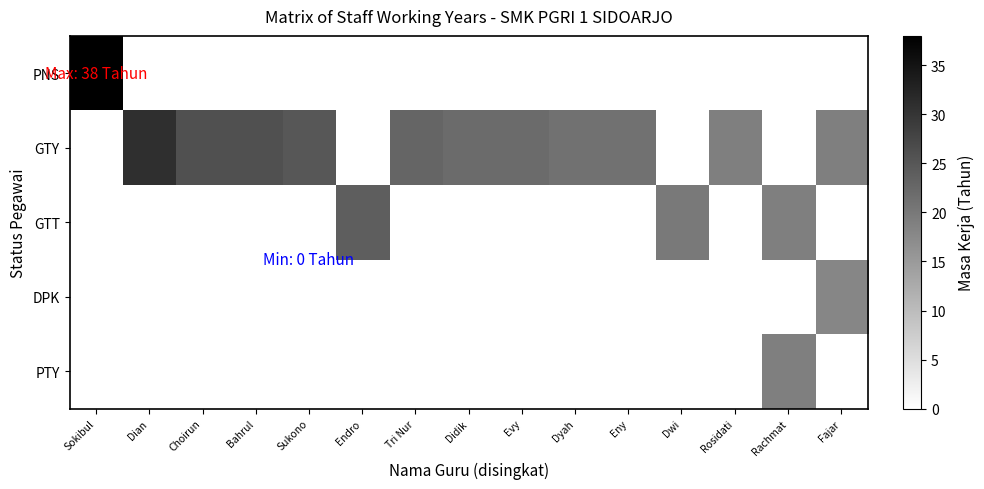

What is the greatest value displayed?

38